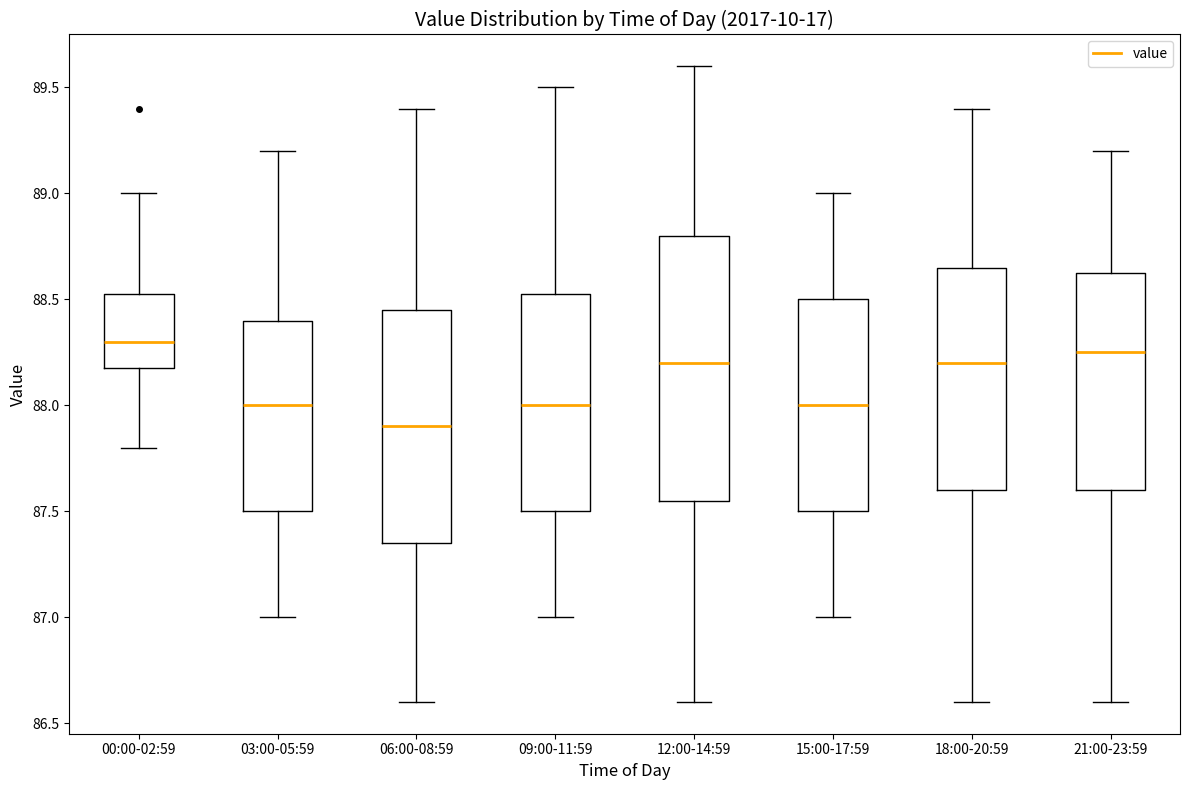

Reading left to right, read every box against the y-axis: the position of its median line, the range the box covers, and the ends of its whiskers. The values are not printed on the chart, so give them approximately, as read against the axis.

00:00-02:59: median 88.30, box 88.20 to 88.55, whiskers 87.80 to 89.00
03:00-05:59: median 88.00, box 87.50 to 88.40, whiskers 87.00 to 89.20
06:00-08:59: median 87.90, box 87.35 to 88.45, whiskers 86.60 to 89.40
09:00-11:59: median 88.00, box 87.50 to 88.55, whiskers 87.00 to 89.50
12:00-14:59: median 88.20, box 87.55 to 88.80, whiskers 86.60 to 89.60
15:00-17:59: median 88.00, box 87.50 to 88.50, whiskers 87.00 to 89.00
18:00-20:59: median 88.20, box 87.60 to 88.65, whiskers 86.60 to 89.40
21:00-23:59: median 88.25, box 87.60 to 88.65, whiskers 86.60 to 89.20